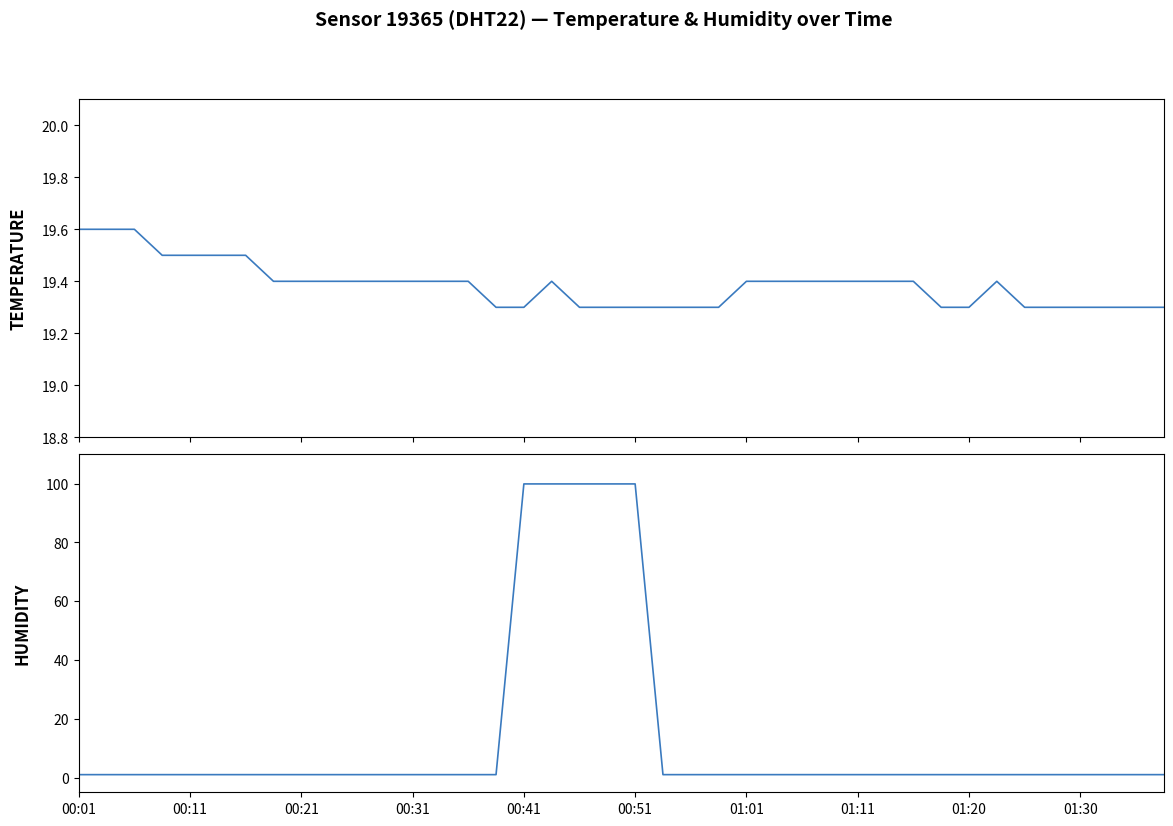

What is the total value across all series at 29?

20.4